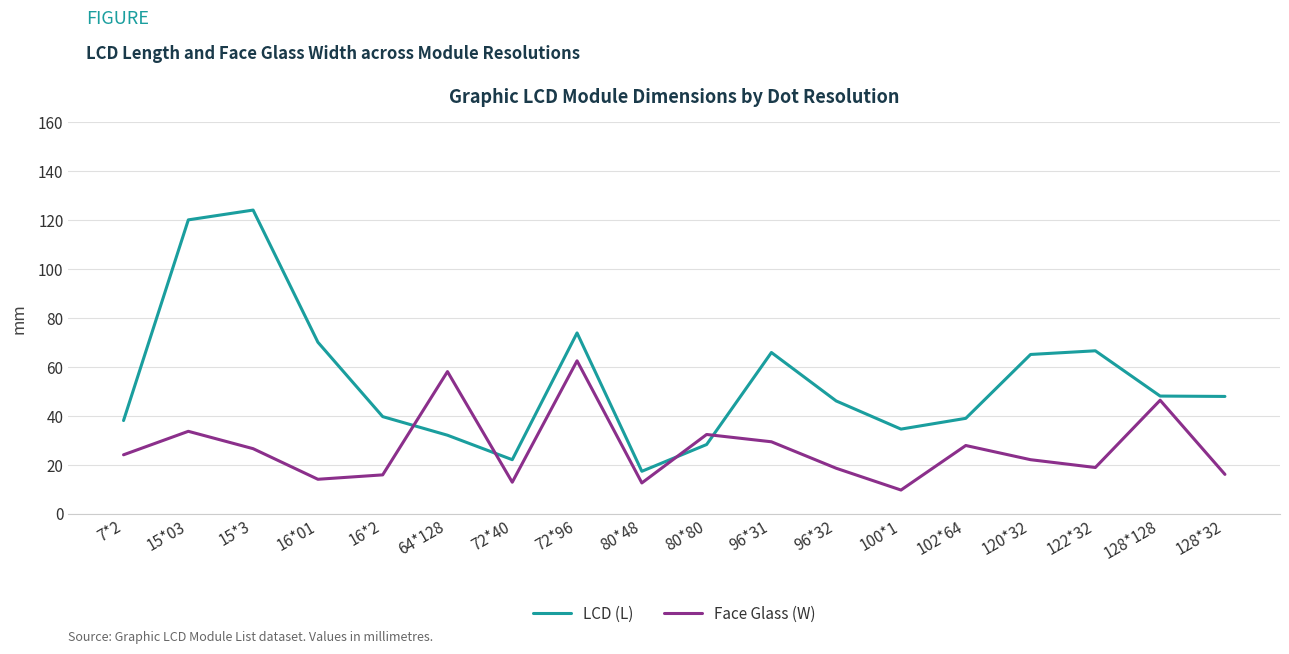

Which series has the largest total across all categories?

LCD (L)